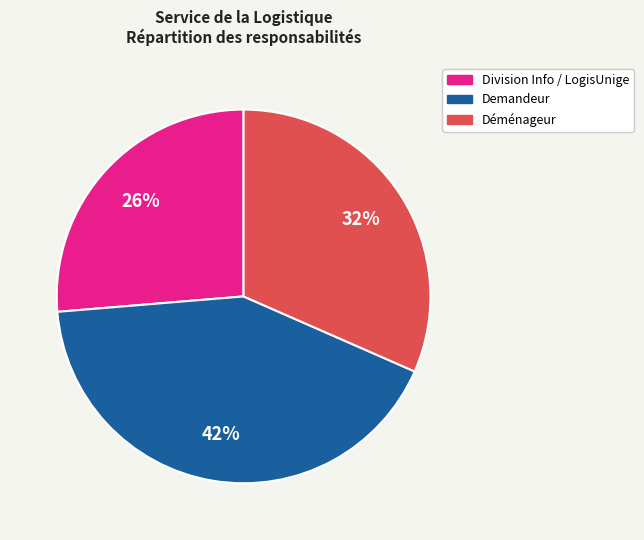

Is there a majority slice in this chart?

No